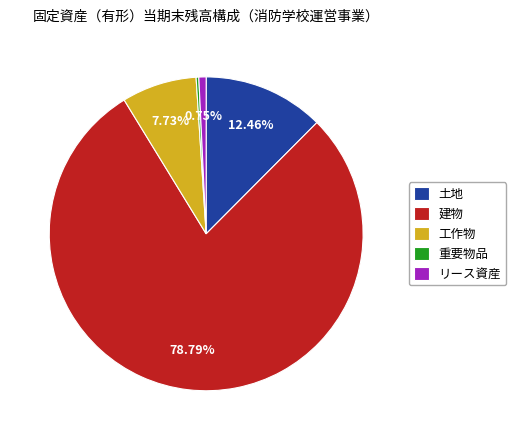

Does 建物 represent more than half of the total?

Yes